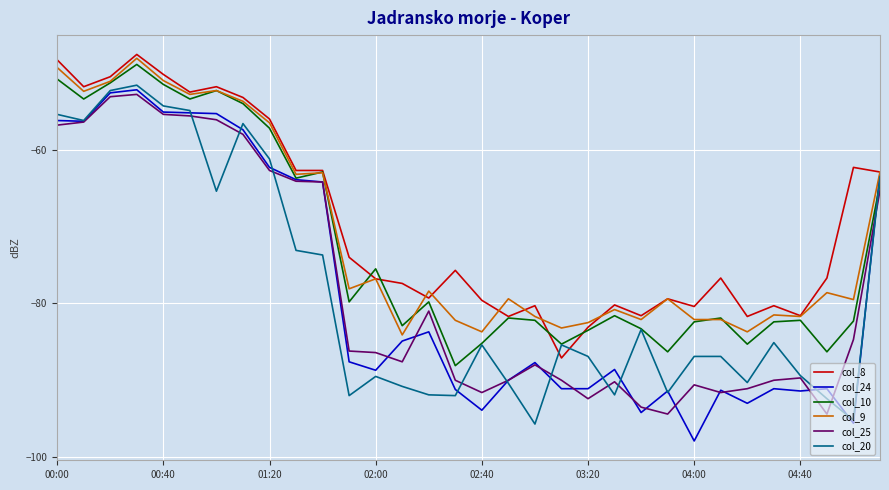

What is the greatest value displayed?

-47.6